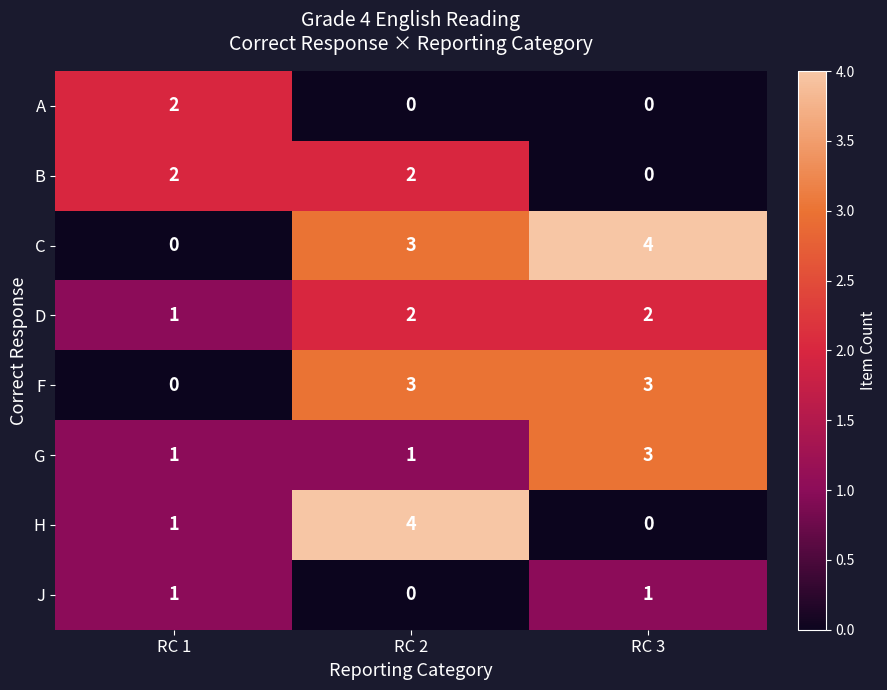

What is the sum of the F values at RC 3 and RC 1?

3